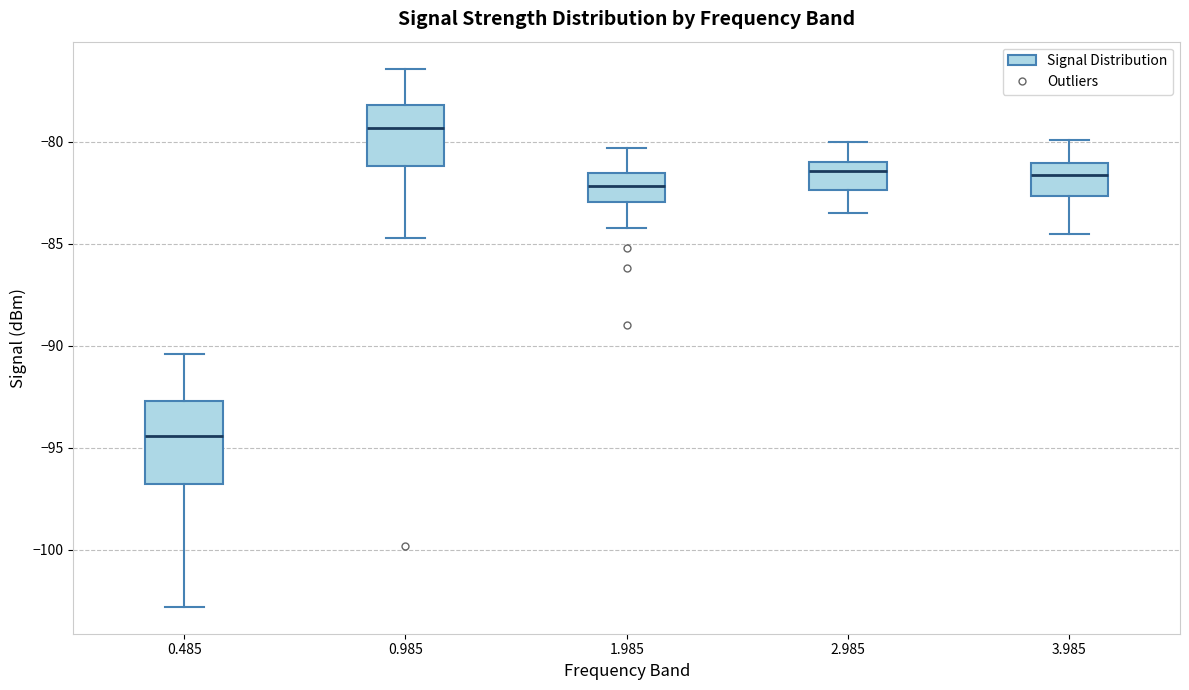

Reading left to right, read every box against the y-axis: the position of its median line, the range the box covers, and the ends of its whiskers. The values are not printed on the chart, so give them approximately, as read against the axis.

0.485: median -94.5, box -97.0 to -92.5, whiskers -103.0 to -90.5
0.985: median -79.5, box -81.0 to -78.0, whiskers -84.5 to -76.5
1.985: median -82.0, box -83.0 to -81.5, whiskers -84.0 to -80.5
2.985: median -81.5, box -82.5 to -81.0, whiskers -83.5 to -80.0
3.985: median -81.5, box -82.5 to -81.0, whiskers -84.5 to -80.0